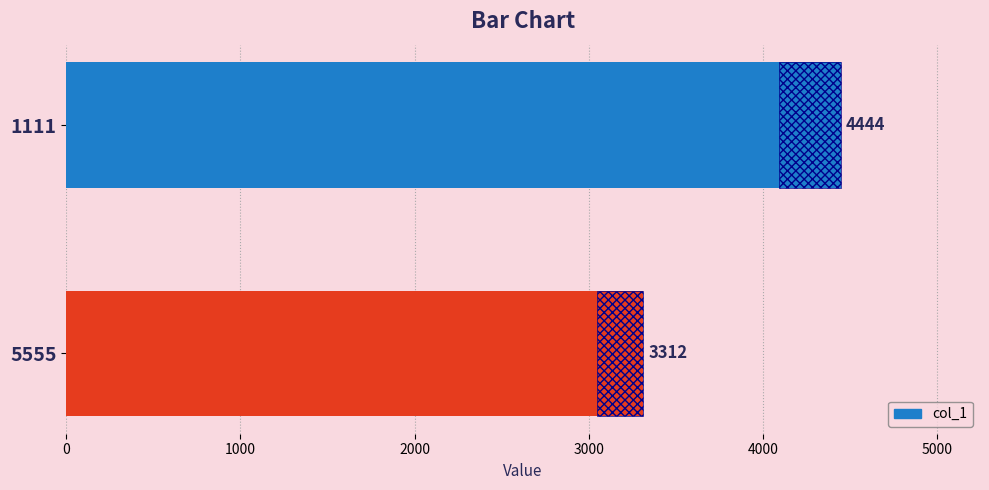

What is the value of the 2nd bar from the left?

3312